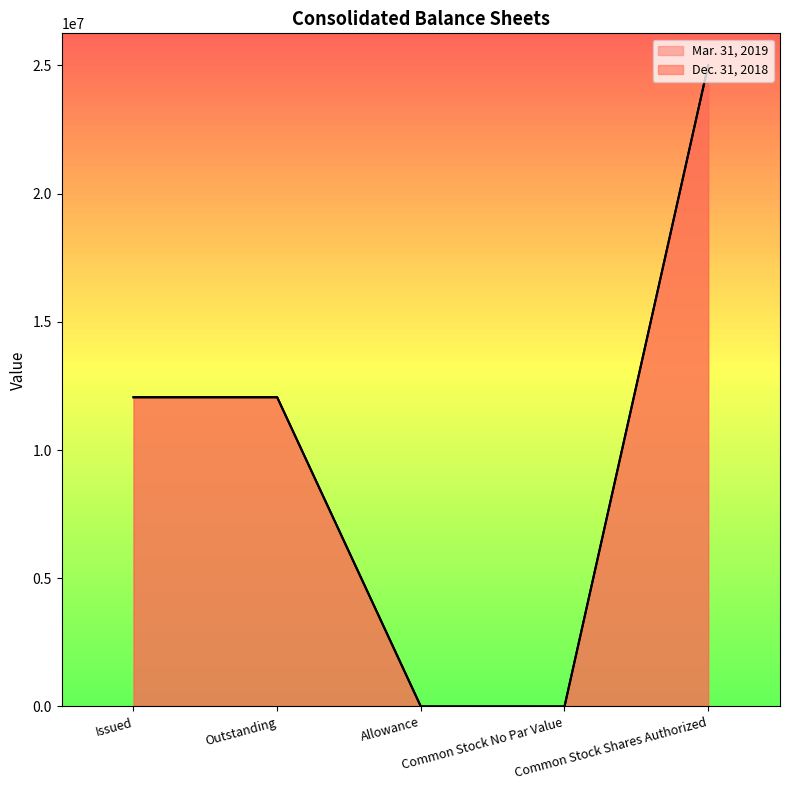

What is the value of the Dec. 31, 2018 point at the 1st from the left?

12054712